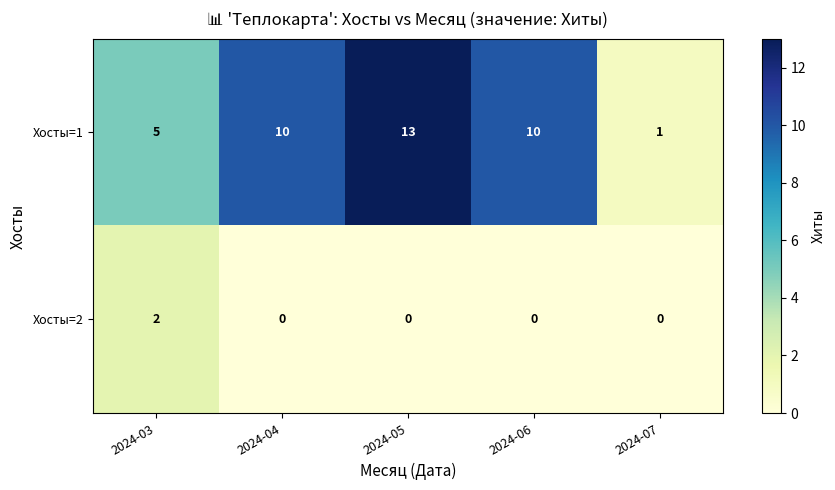

Count the Хосты=2 values in the range 0 to 1.

4